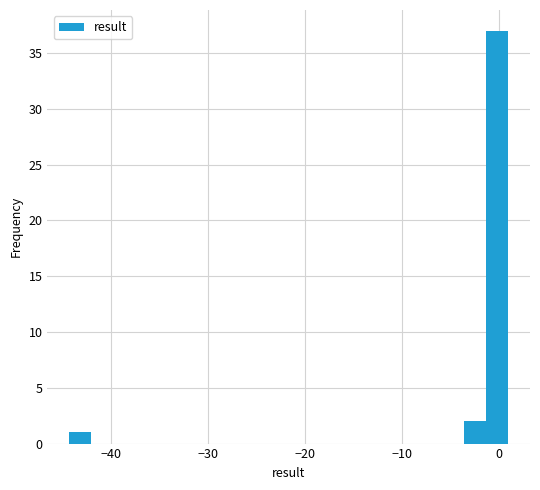

Around what value on the x-axis is the tallest bar? Give the approximate position of its centre, as read against the axis.

0